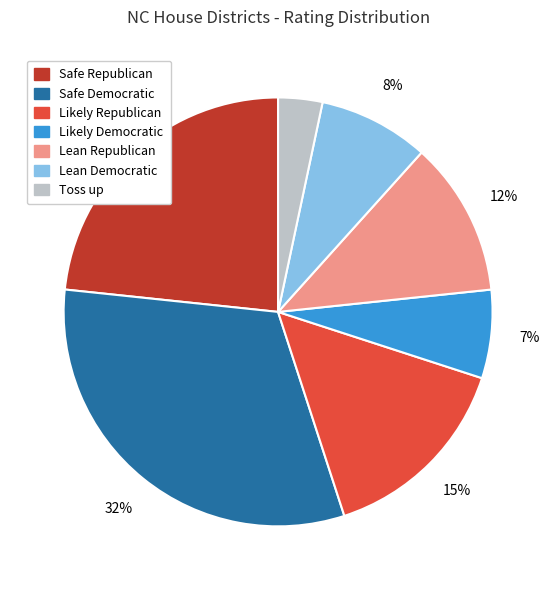

What percentage is the Lean Republican slice, to the nearest percent?

12%